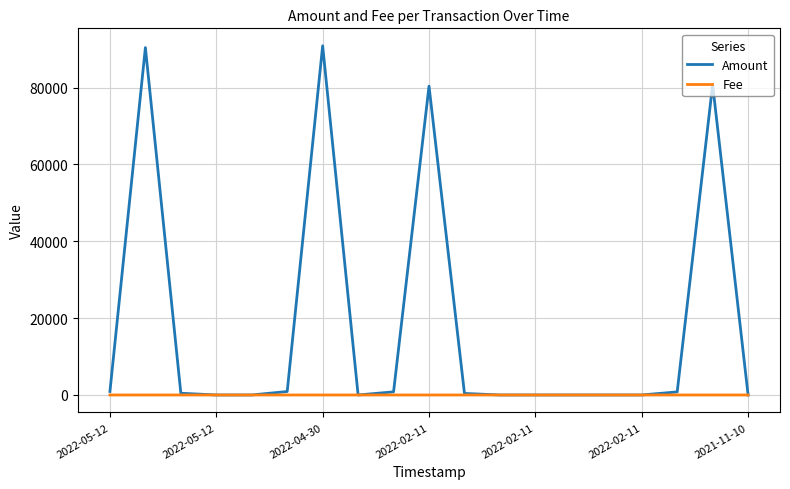

What is the difference between the maximum and minimum values in the Amount series?

90900.1